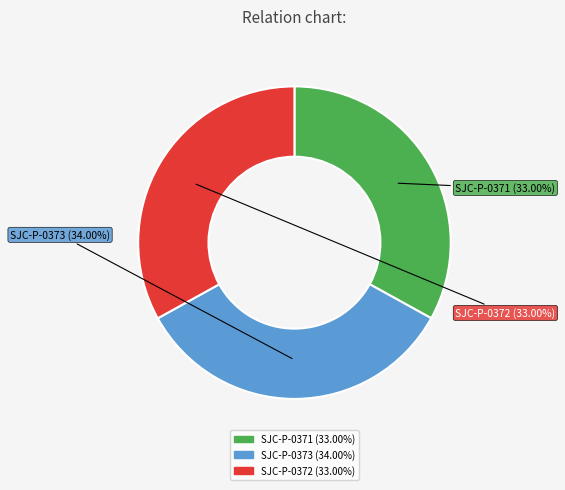

What is the ratio of the value at SJC-P-0373 to the value at SJC-P-0372?

1.0